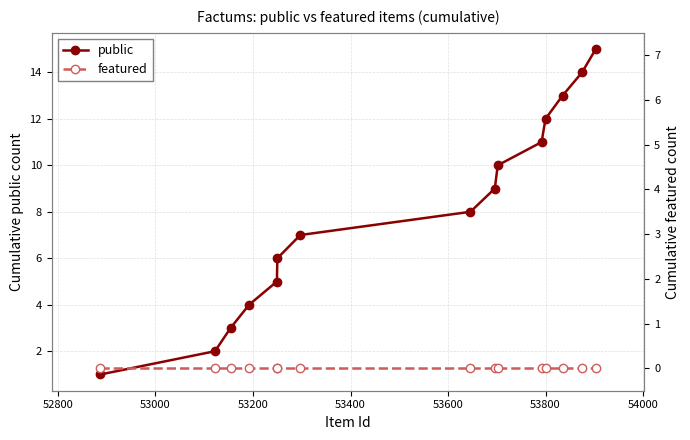

True or false: public and featured cross at least once.

False